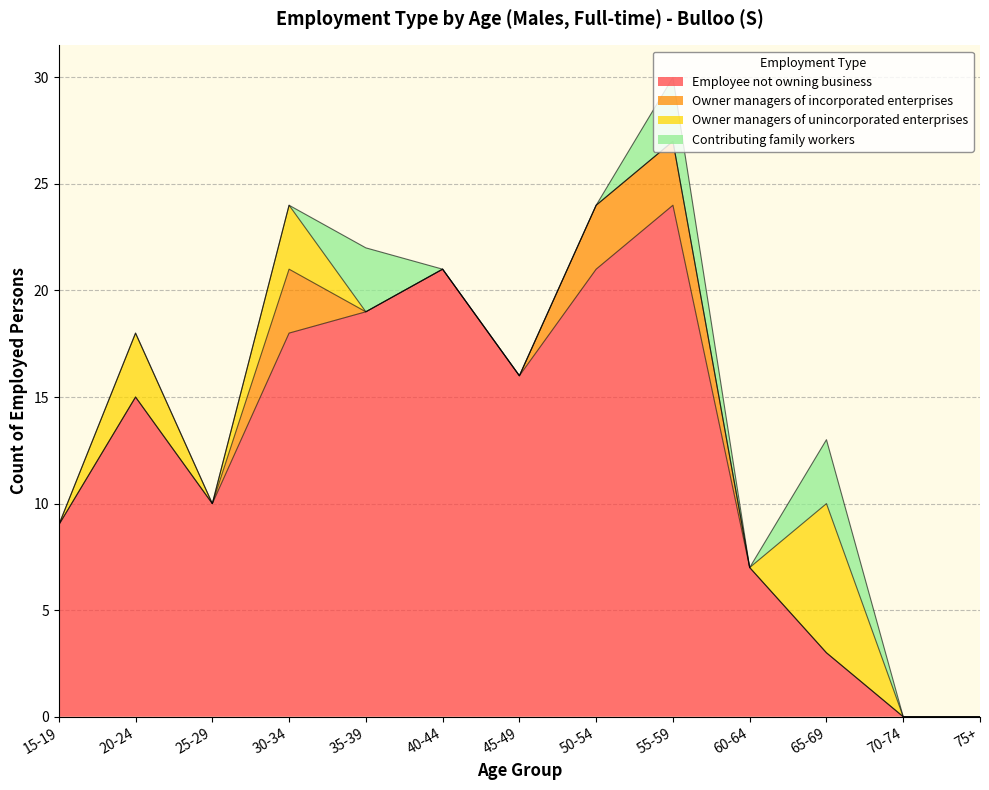

Does the chart have visible grid lines?

Yes